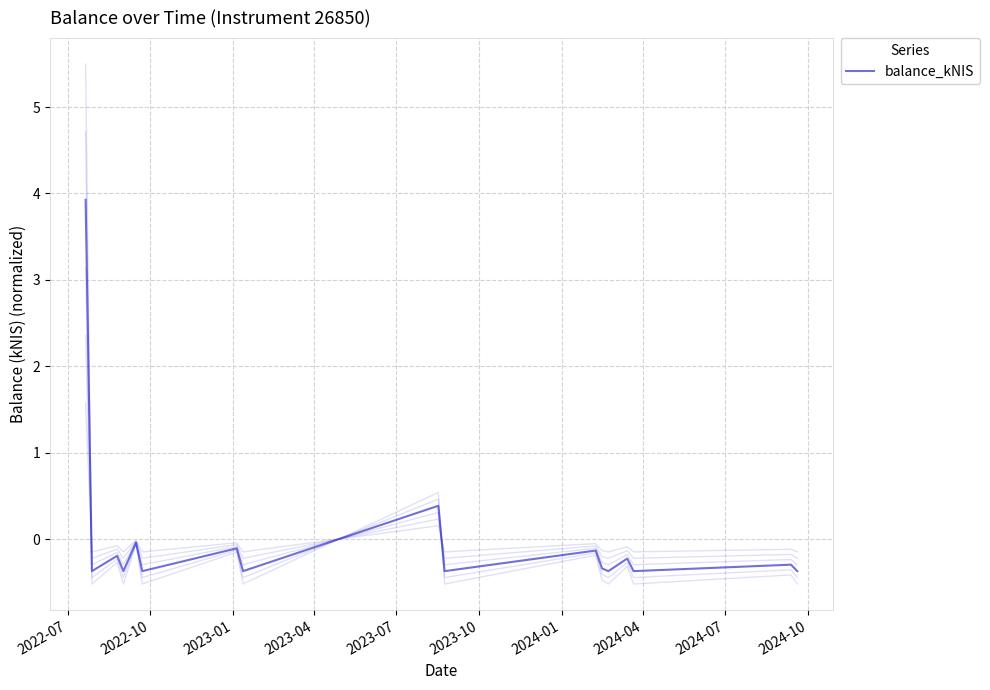

Does the chart have visible grid lines?

Yes